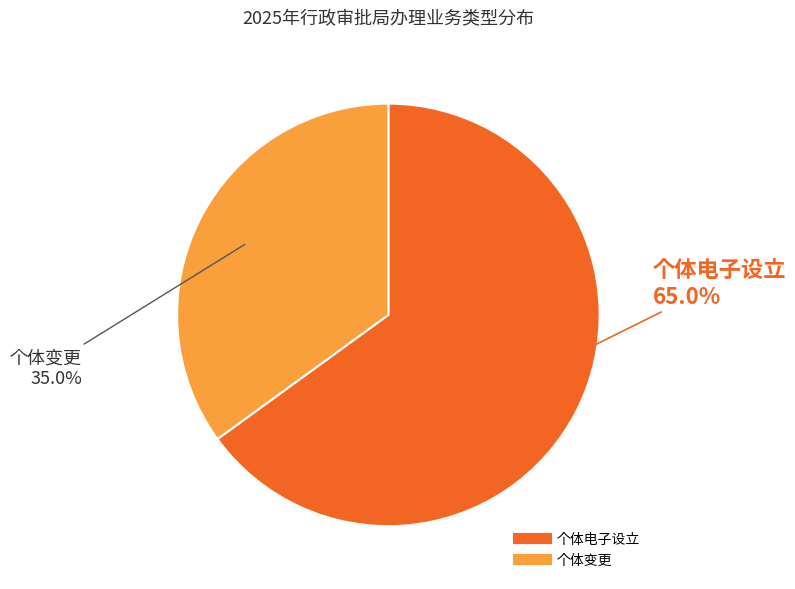

How many slices are in this pie chart?

2